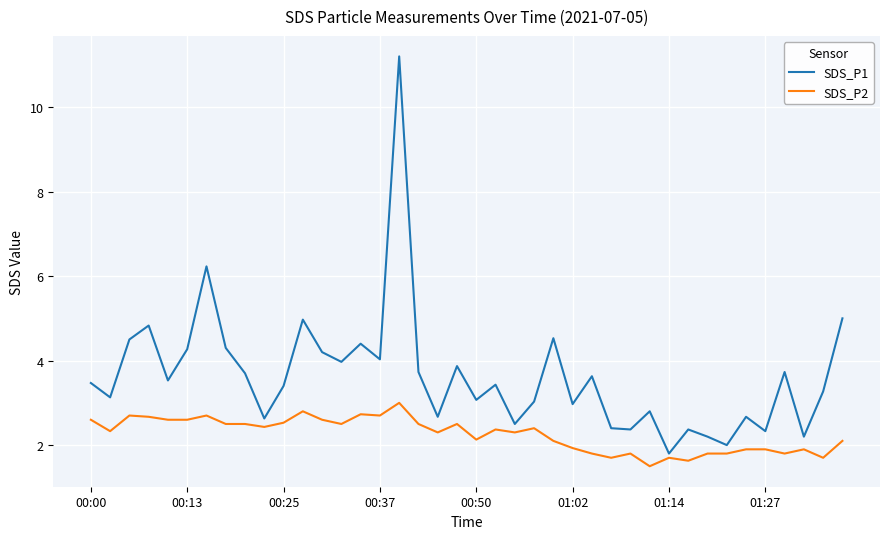

Which series has the widest spread of values?

SDS_P1